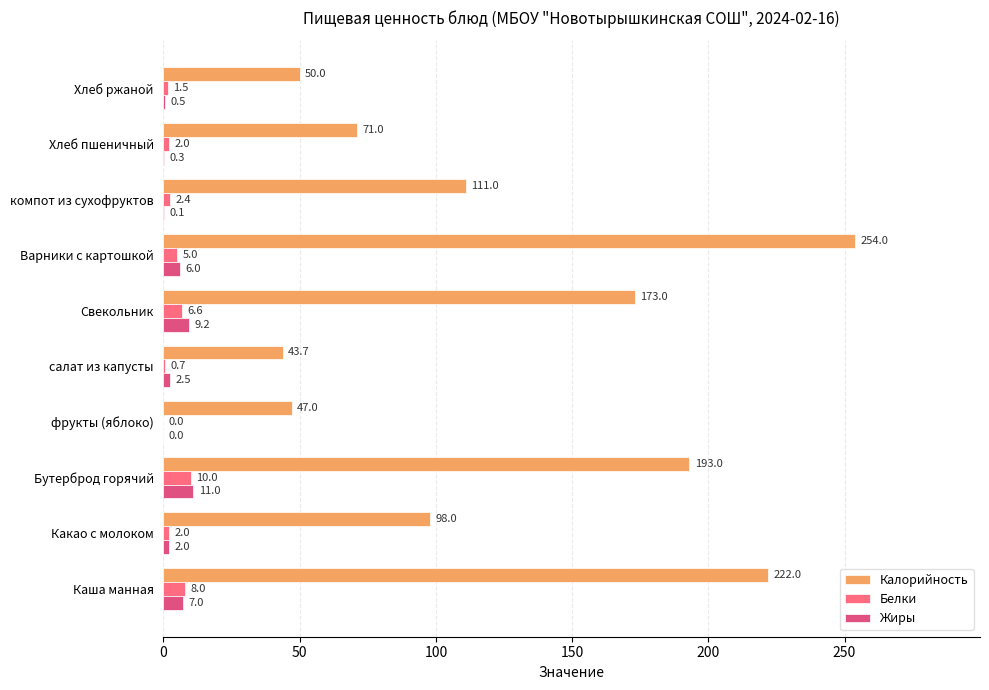

At which category does the chart reach its peak across all series?

Варники с картошкой